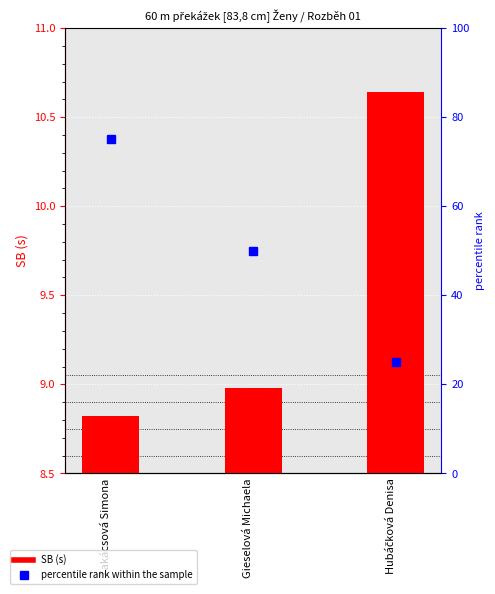

What is the approximate value at Hubáčková Denisa?

10.6